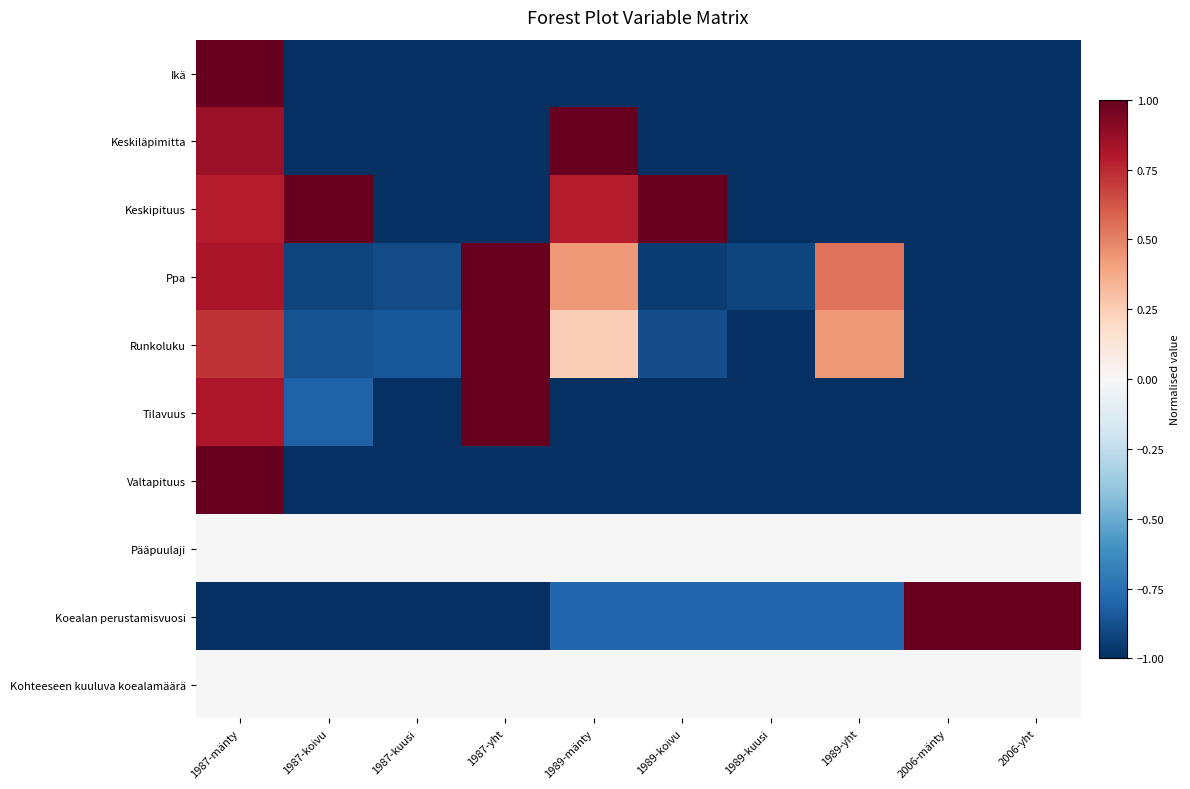

Which label corresponds to the largest value in the chart?

1987-mänty